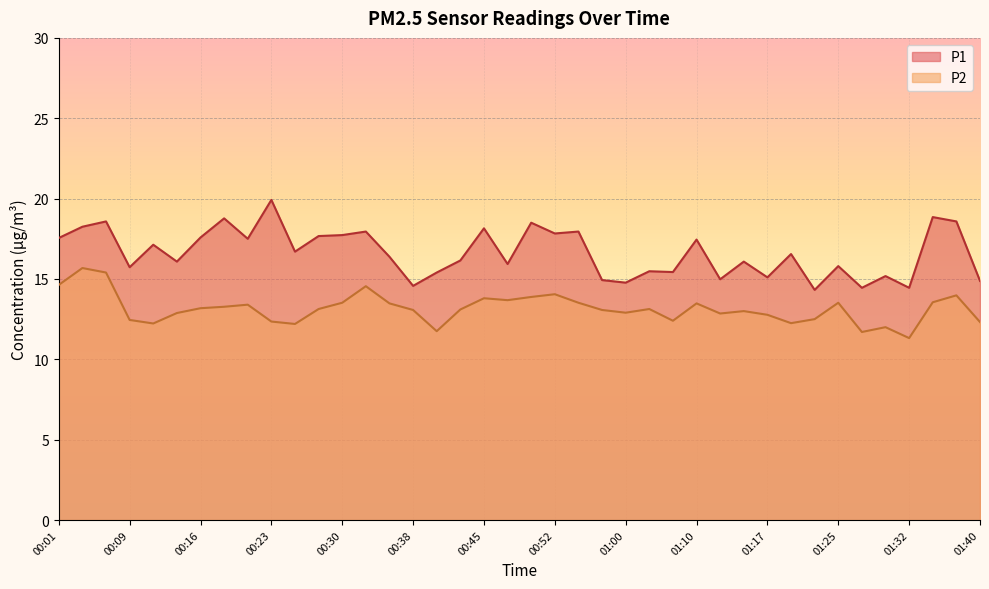

What is the maximum value for P2?

15.7